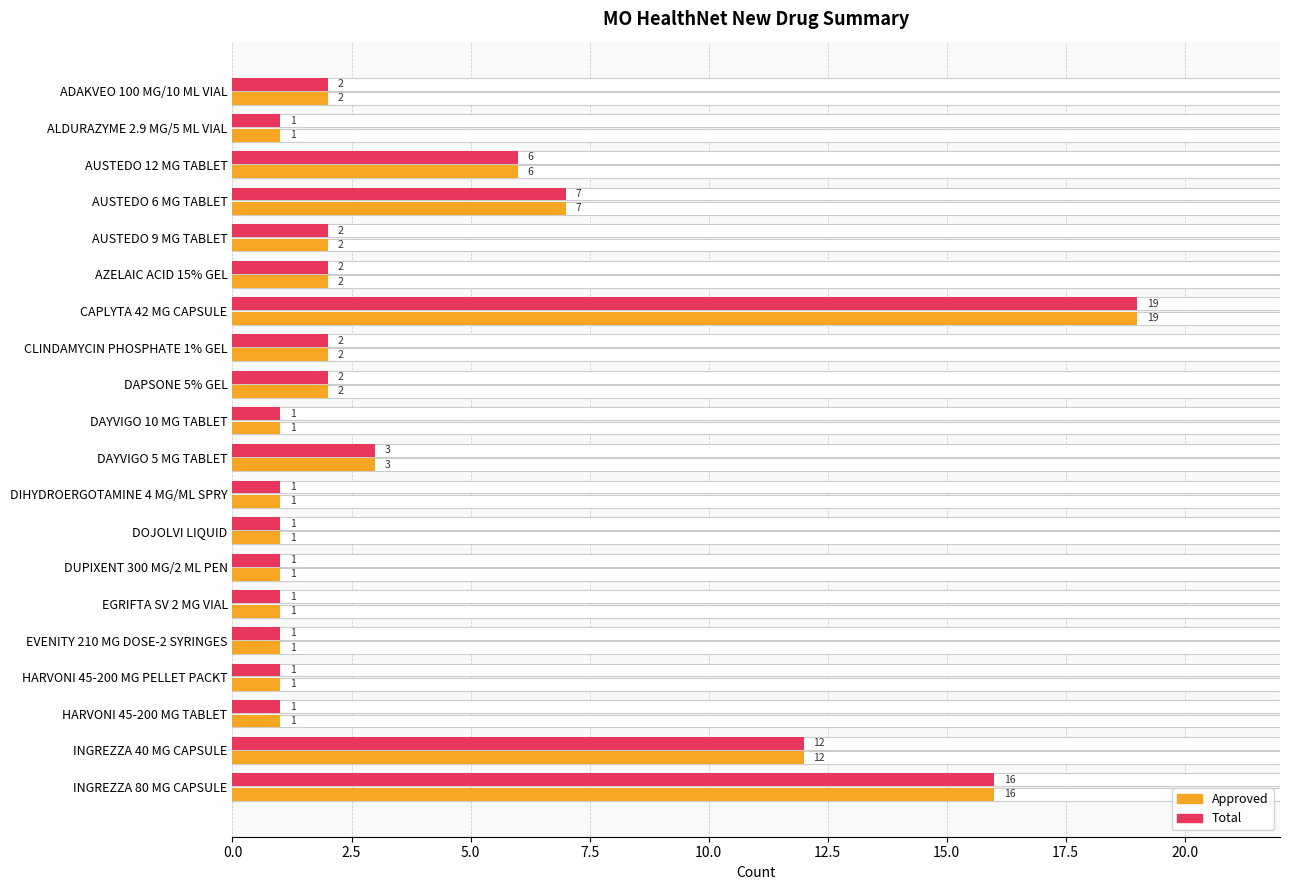

What value does the Total series have at INGREZZA 40 MG CAPSULE?

12